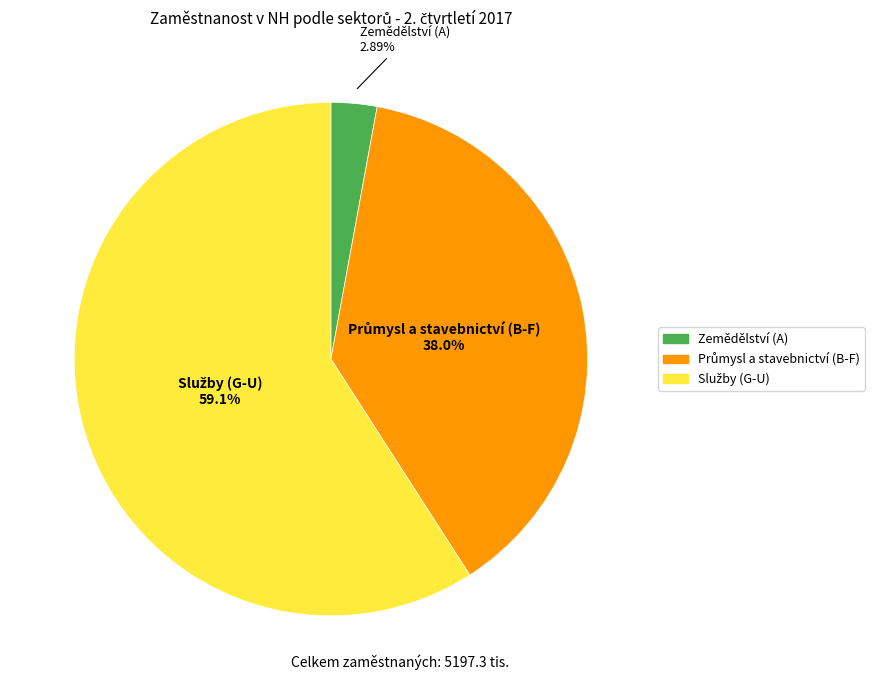

Which category has the smallest portion of the pie?

Zemědělství (A)